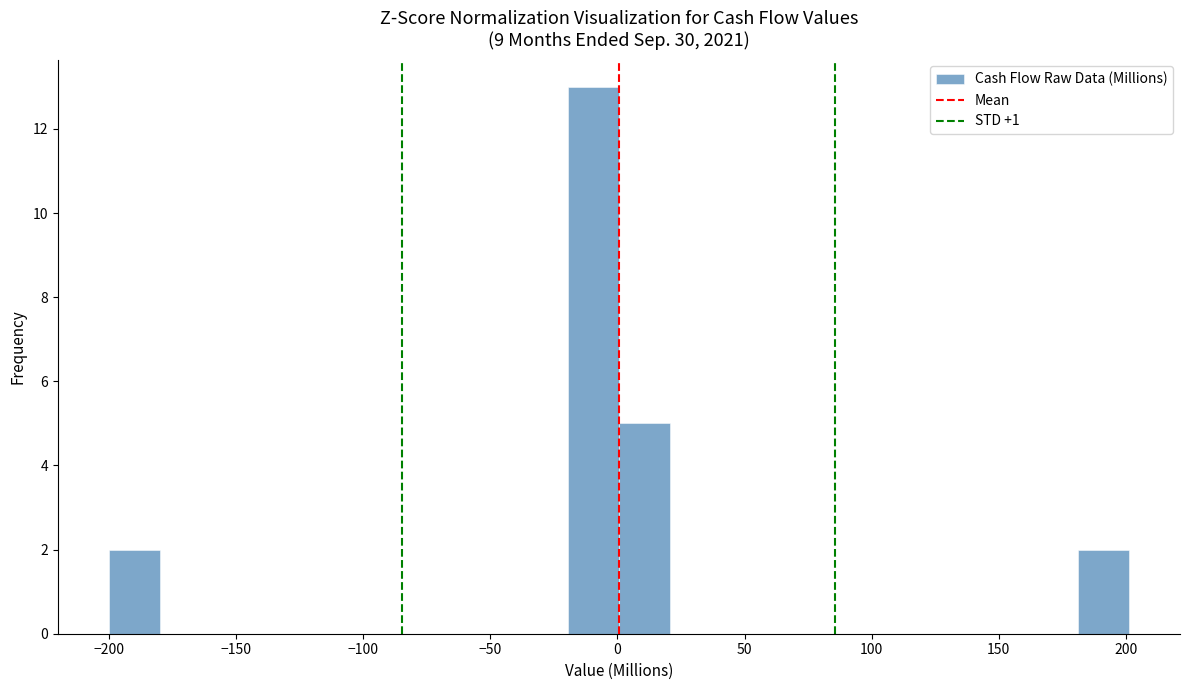

Which range on the x-axis has the tallest bar?

-20 to 0